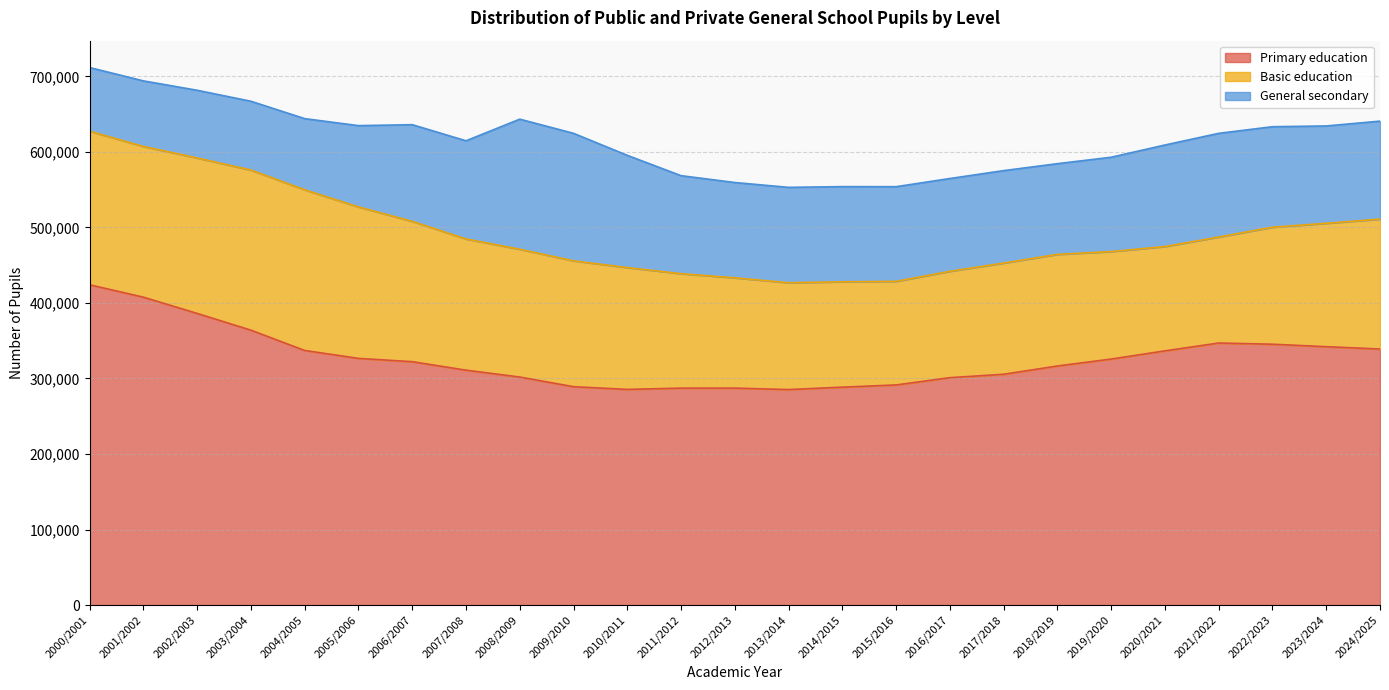

What is the minimum value shown in the chart?

84335